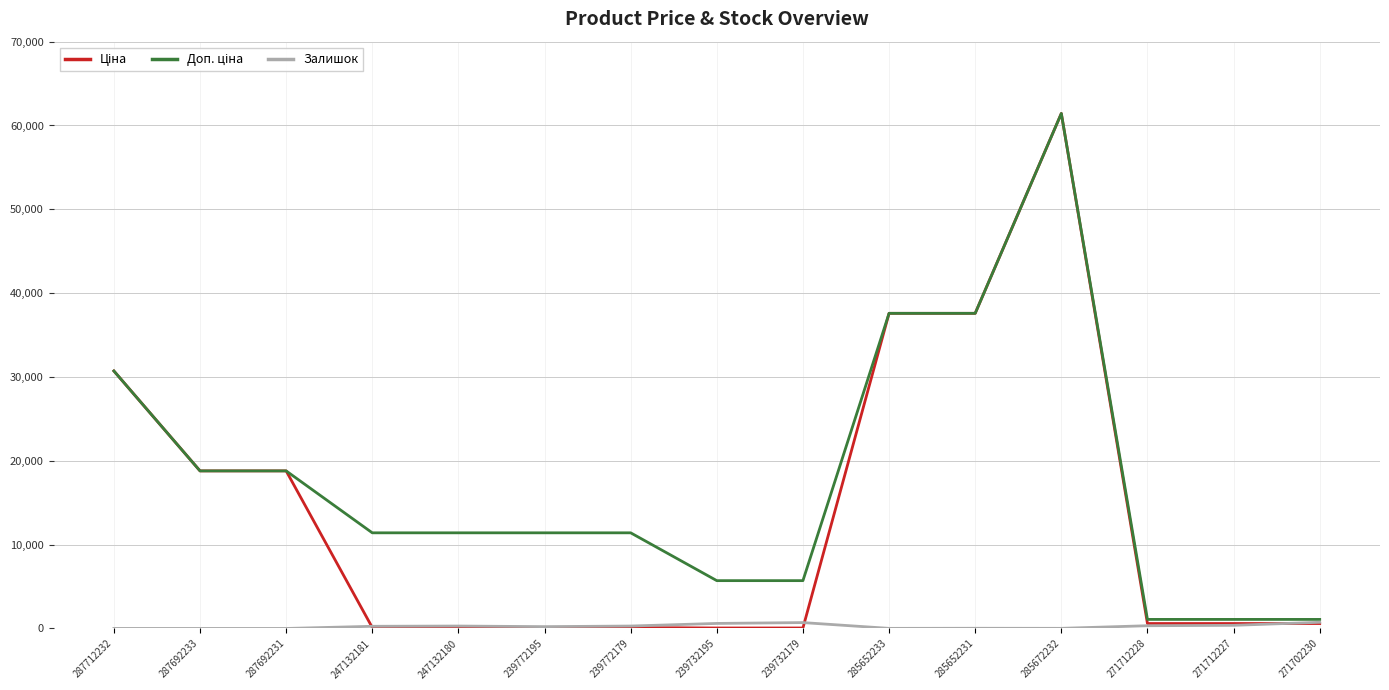

At which category is the sum across all series the highest?

285672232